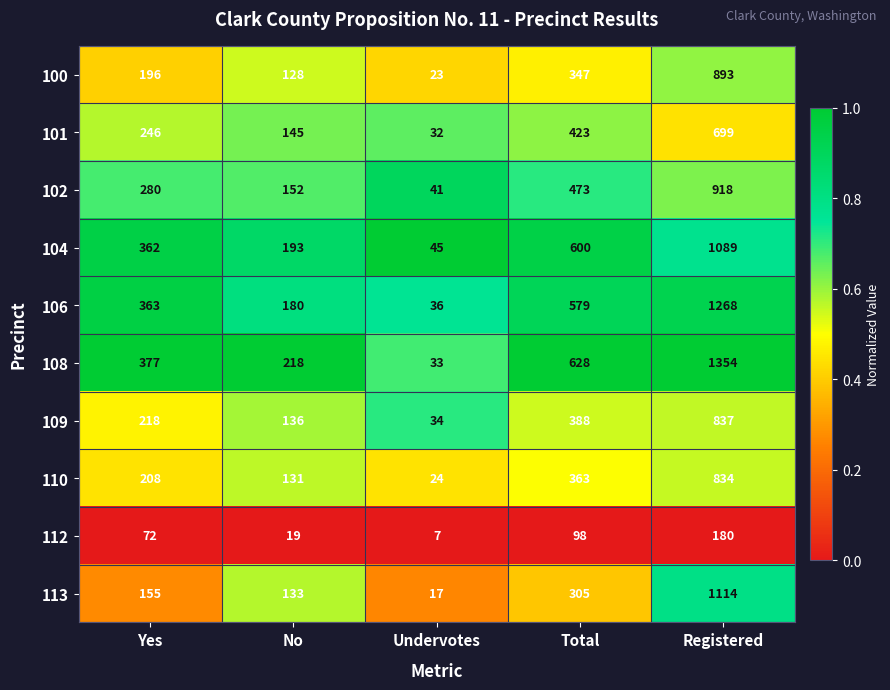

At which category is the sum across all series the highest?

Registered